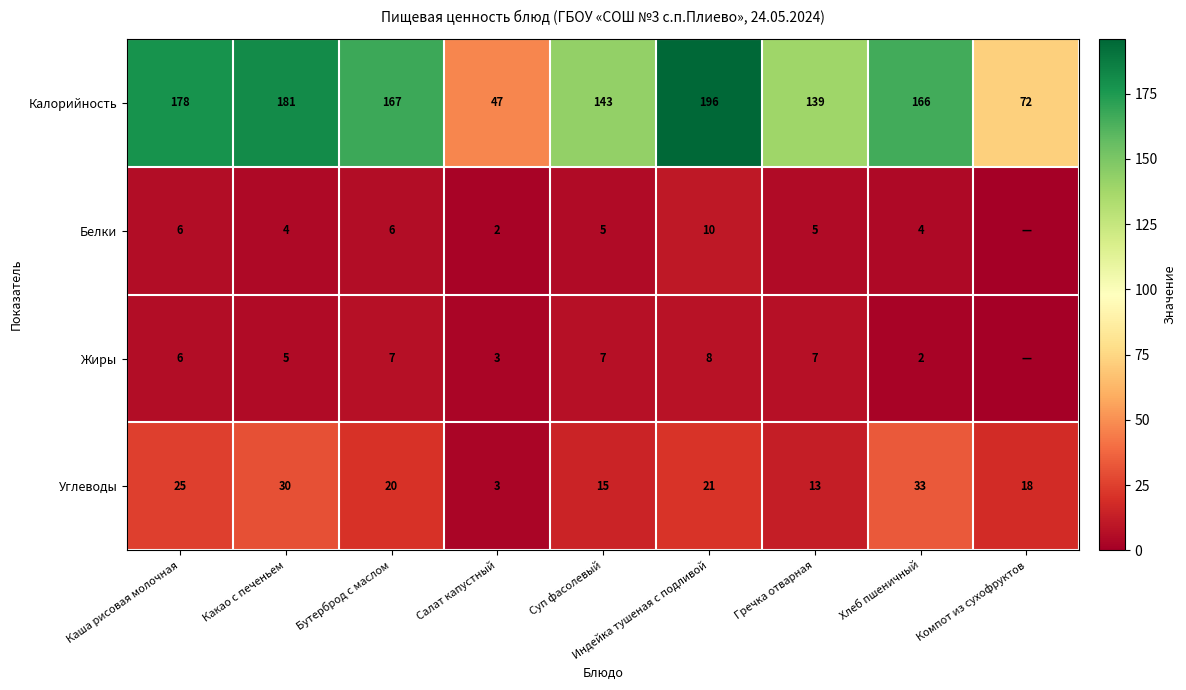

What is the total value across all series at Какао с печеньем?

220